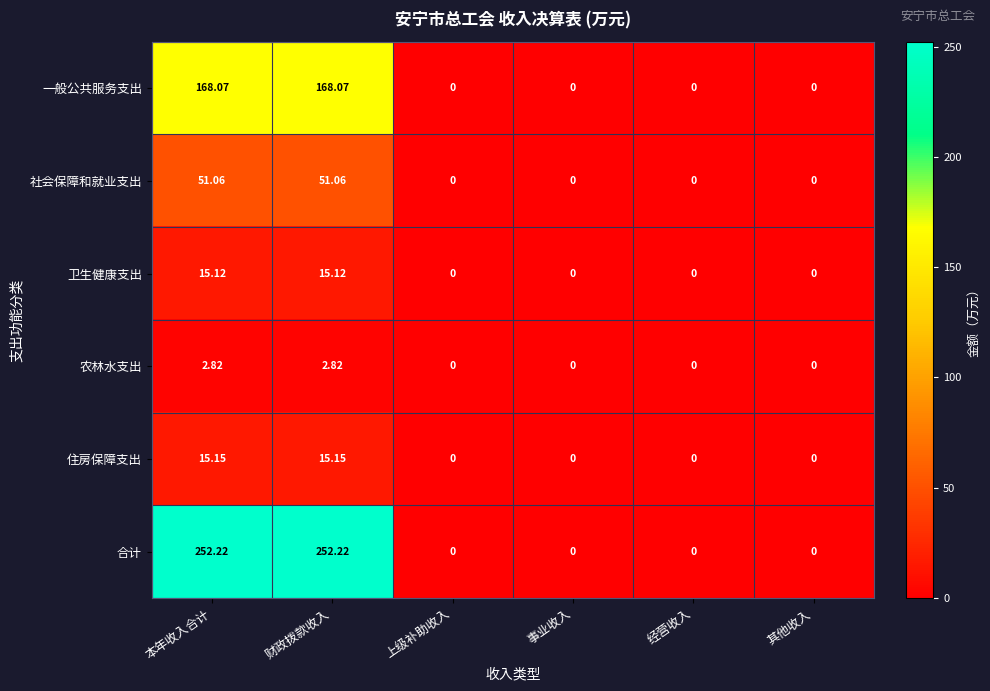

Rank the series by their maximum value, from lowest to highest.

农林水支出, 卫生健康支出, 住房保障支出, 社会保障和就业支出, 一般公共服务支出, 合计